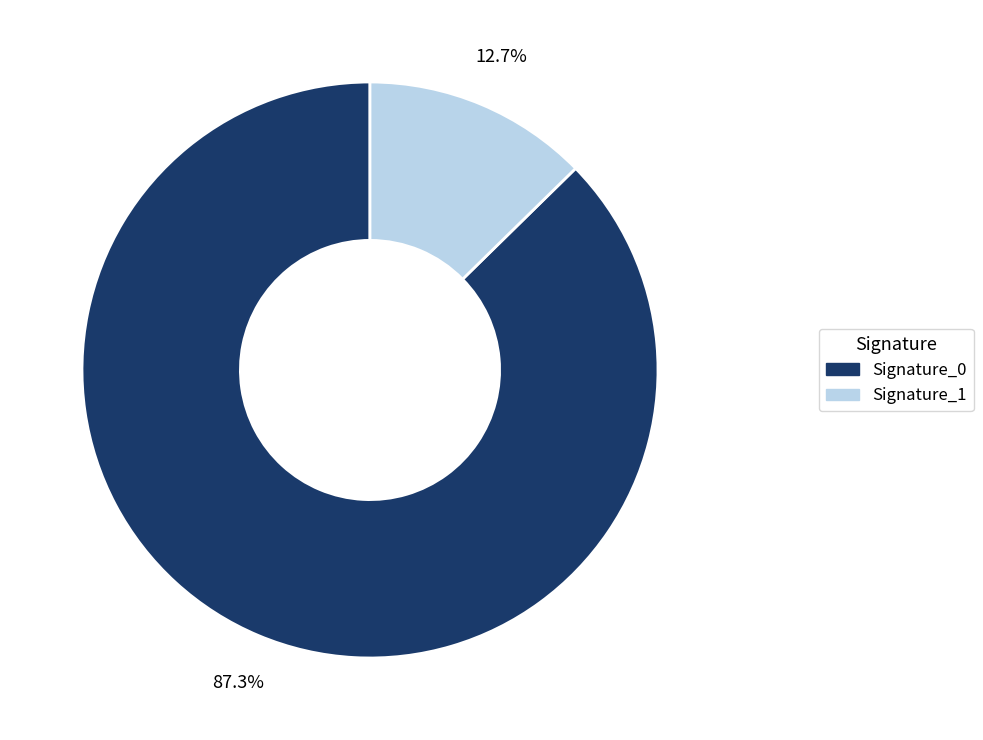

What is the total percentage of Signature_0 and Signature_1?

100.0%